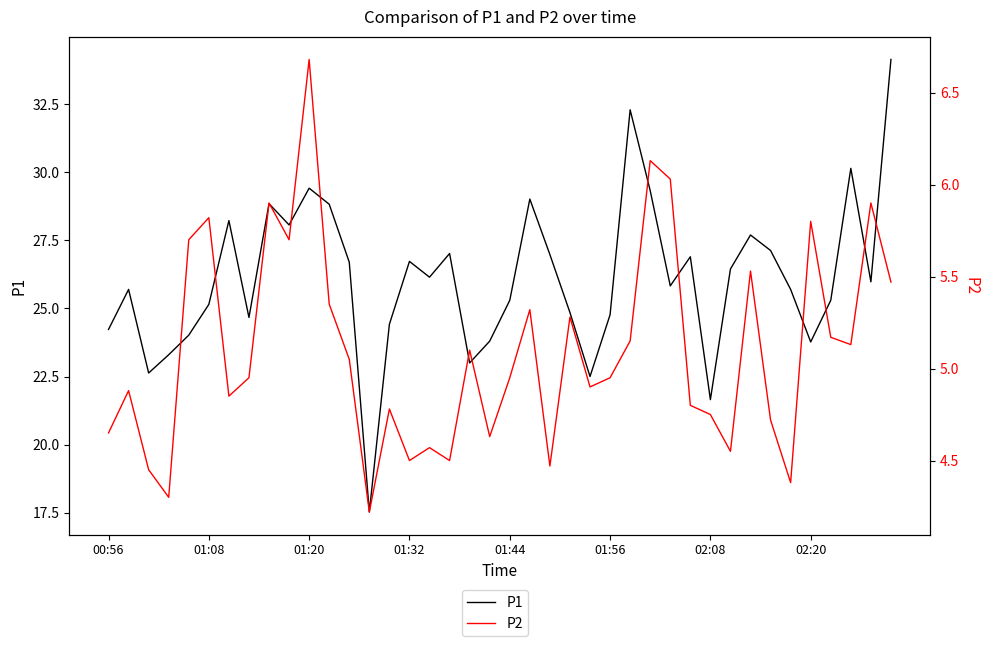

At which category is the sum across all series the highest?

39